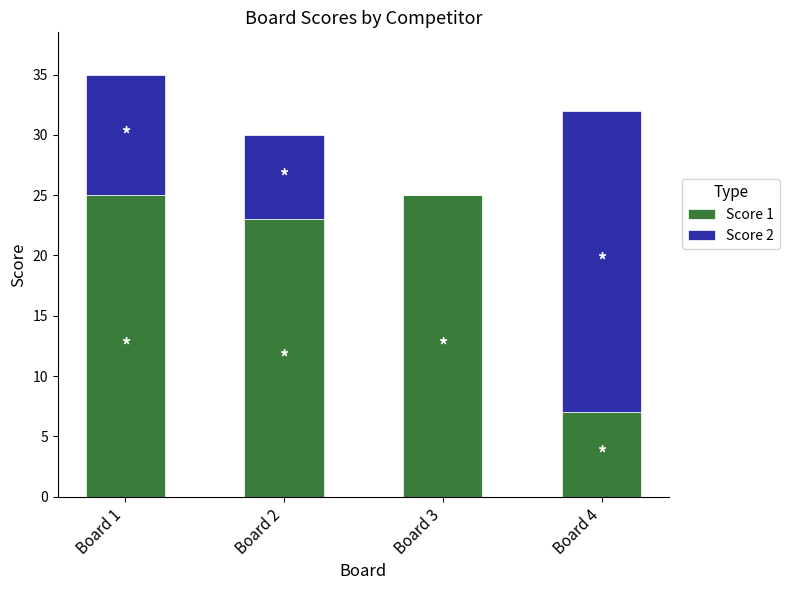

True or false: Score 1 has a value of 17 at Board 1.

False